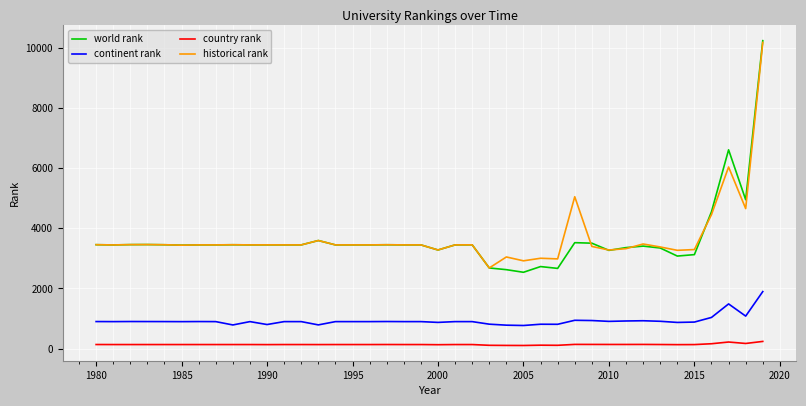

What is the maximum value shown in the chart?

10233